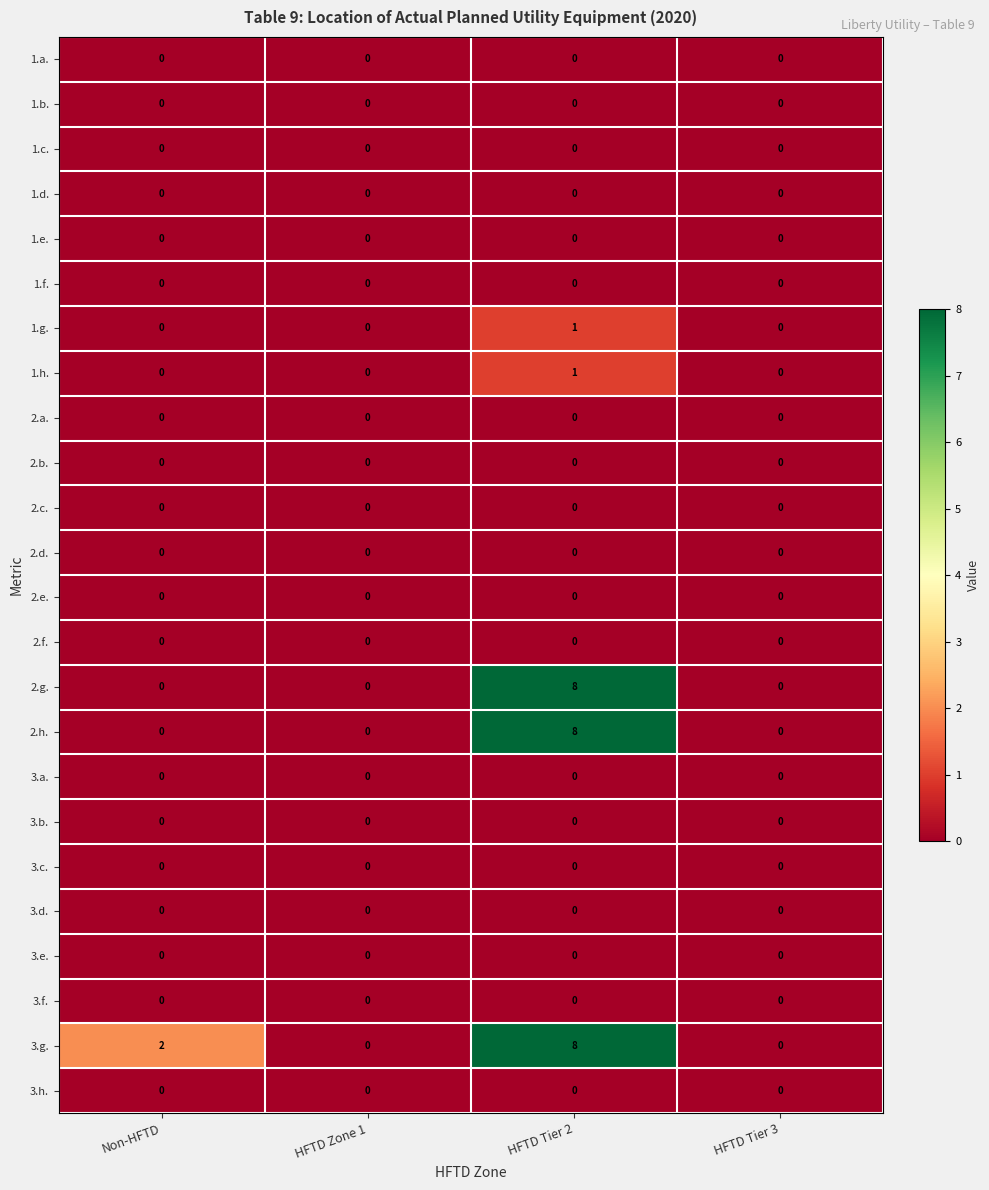

Is it true that 1.c. equals 0 at HFTD Tier 2?

True